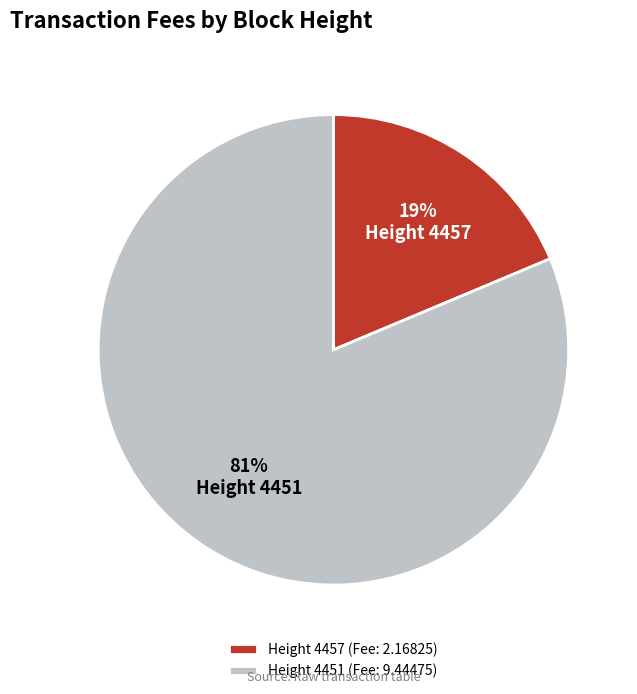

Count the number of slices in the pie.

2